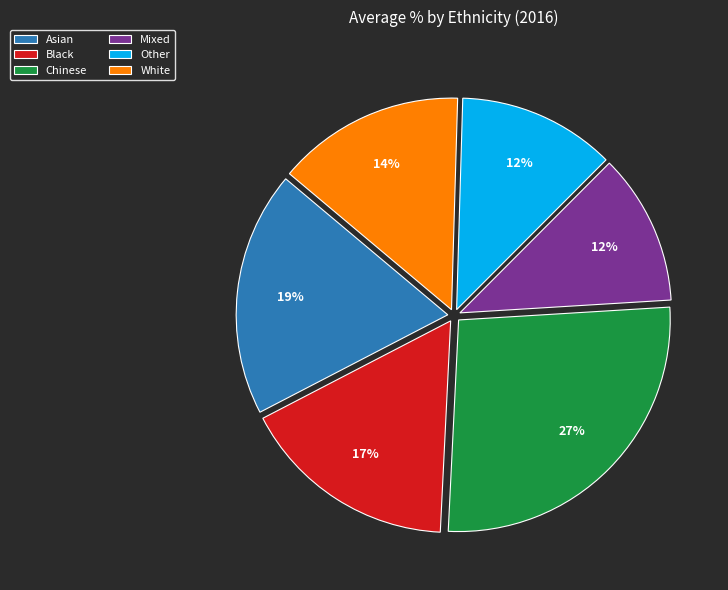

Approximately how many times larger is the value at Asian compared to Other?

1.6